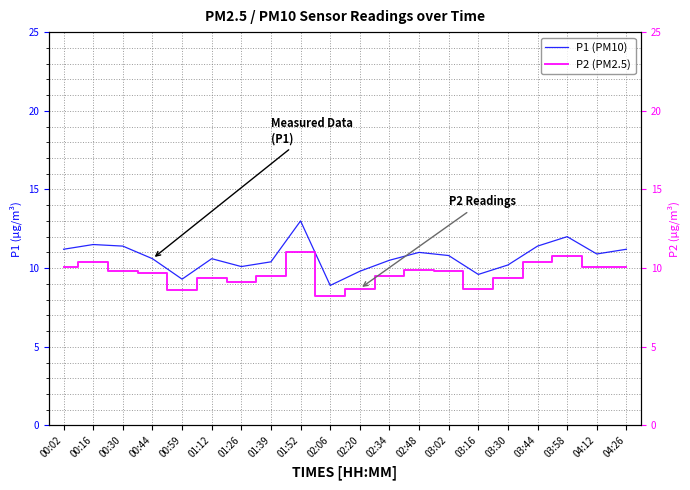

What is the total value across all series at 01:12?

20.0